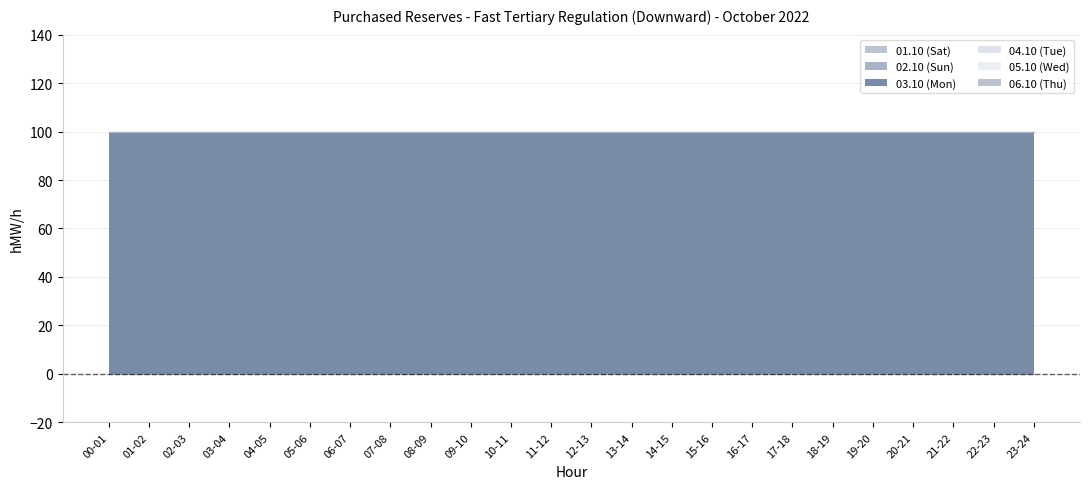

What is the greatest value displayed?

100